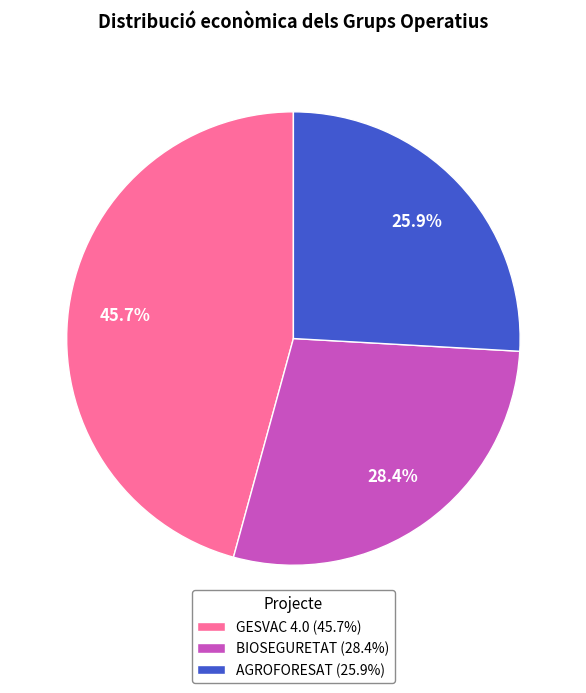

What percentage is the GESVAC 4.0 slice, to the nearest percent?

46%